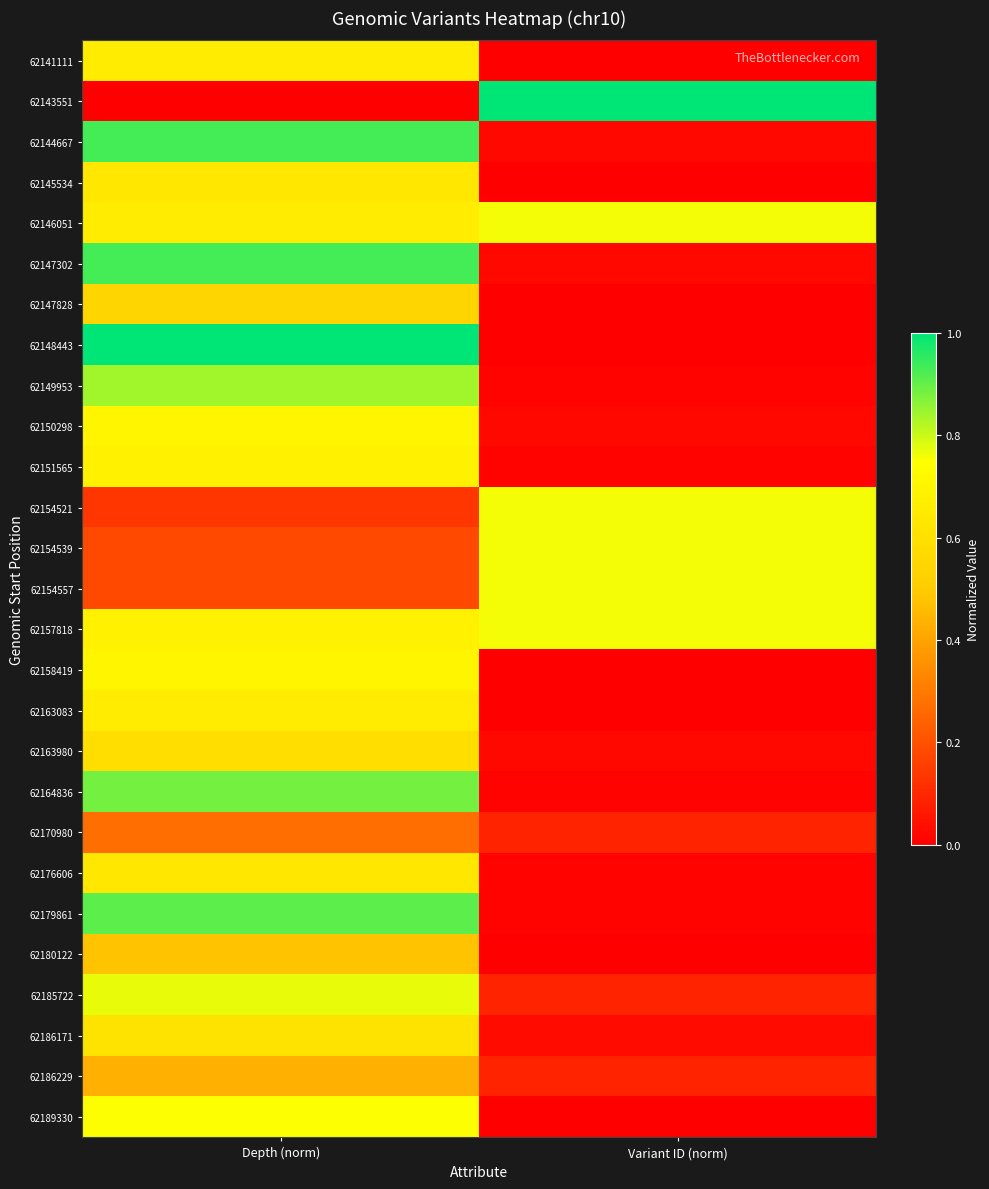

Count the number of categories in the chart.

2